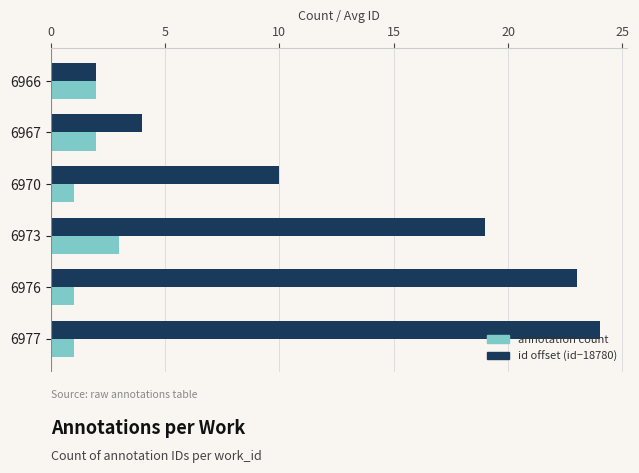

Which series has the largest total across all categories?

id offset (id−18780)